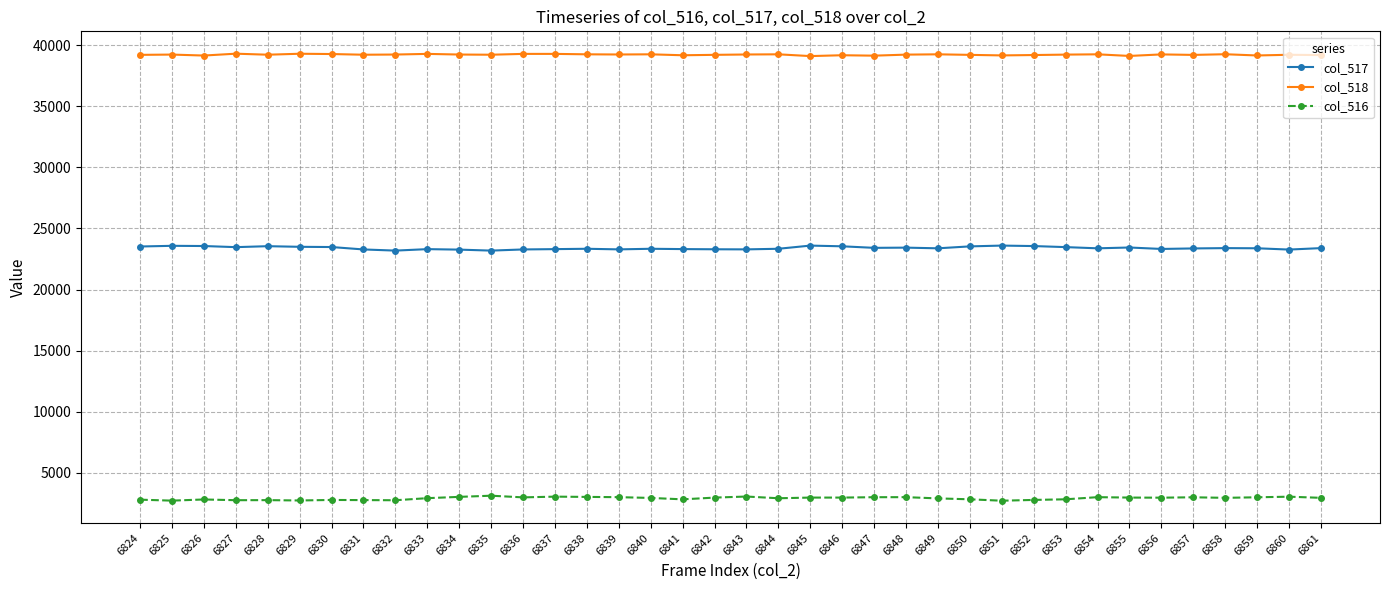

What are all the series names shown in the legend?

col_517, col_518, col_516